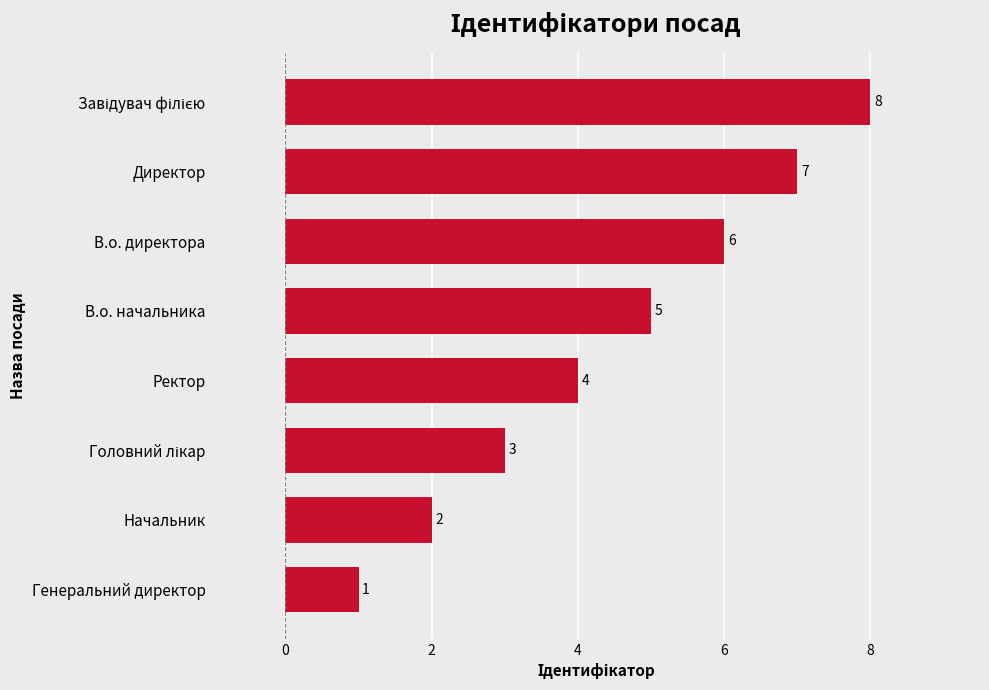

What is the maximum value shown in the chart?

8